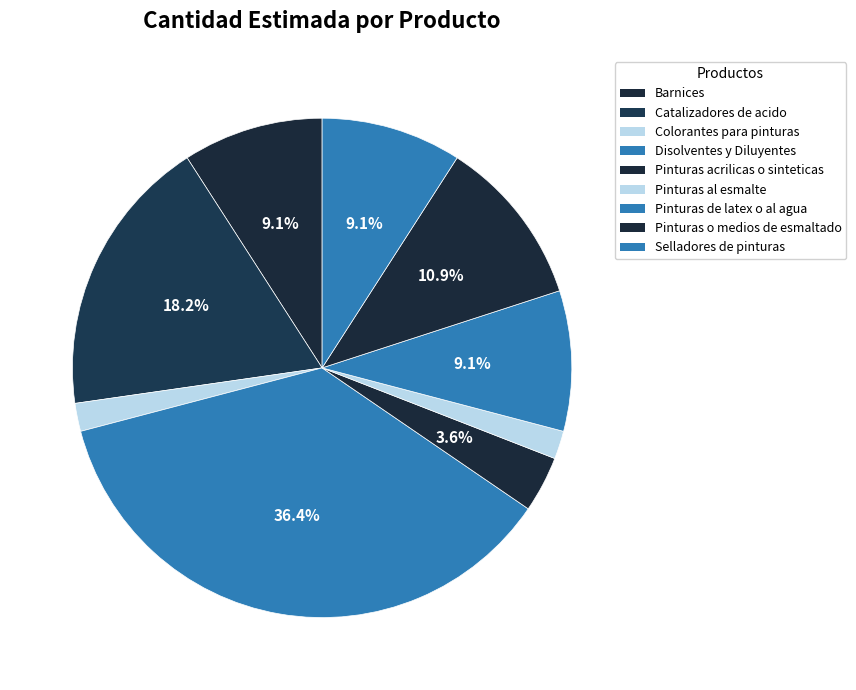

Which slice is the largest?

Disolventes y Diluyentes